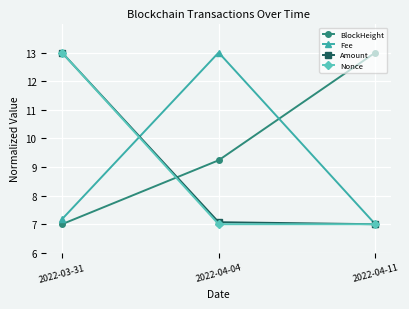

Reading left to right, list all the values displayed in this chart.

BlockHeight: 7.0	9.2	13.0
Fee: 7.2	13.0	7.0
Amount: 13.0	7.1	7.0
Nonce: 13.0	7.0	7.0